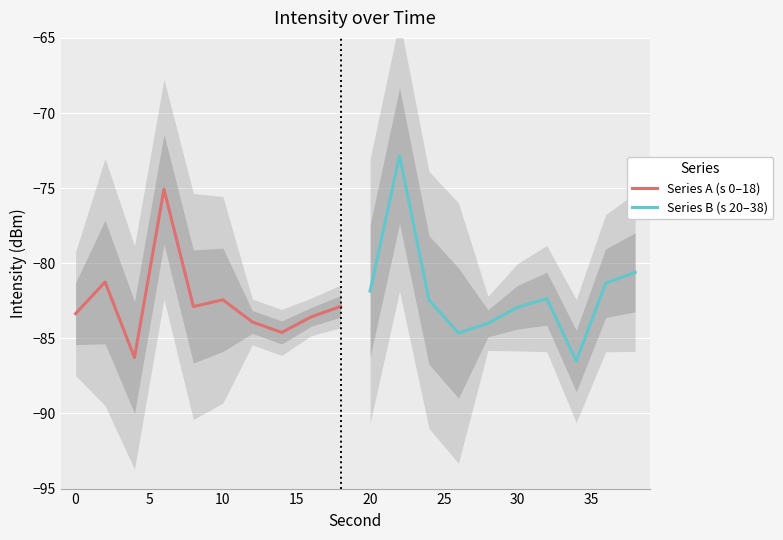

How many values in the Series B (s 20–38) series are below -82?

6